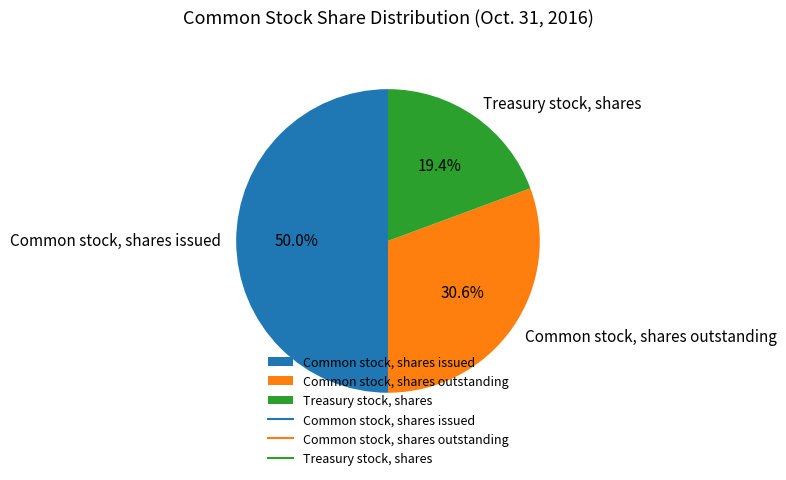

What percentage is the Common stock, shares issued slice, to the nearest percent?

50%